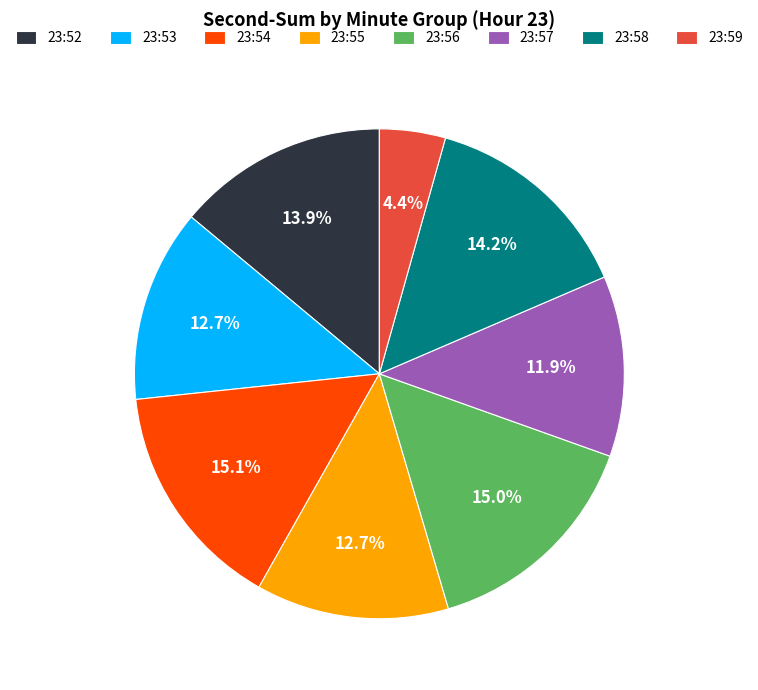

Which slice is the smallest?

23:59